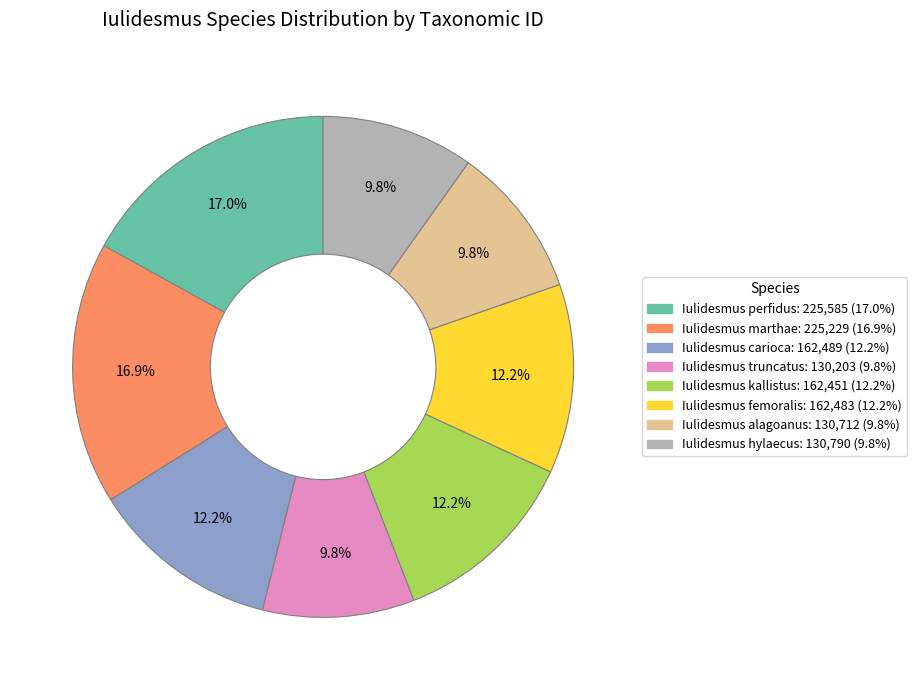

To the nearest percent, what portion does Iulidesmus femoralis represent?

12%